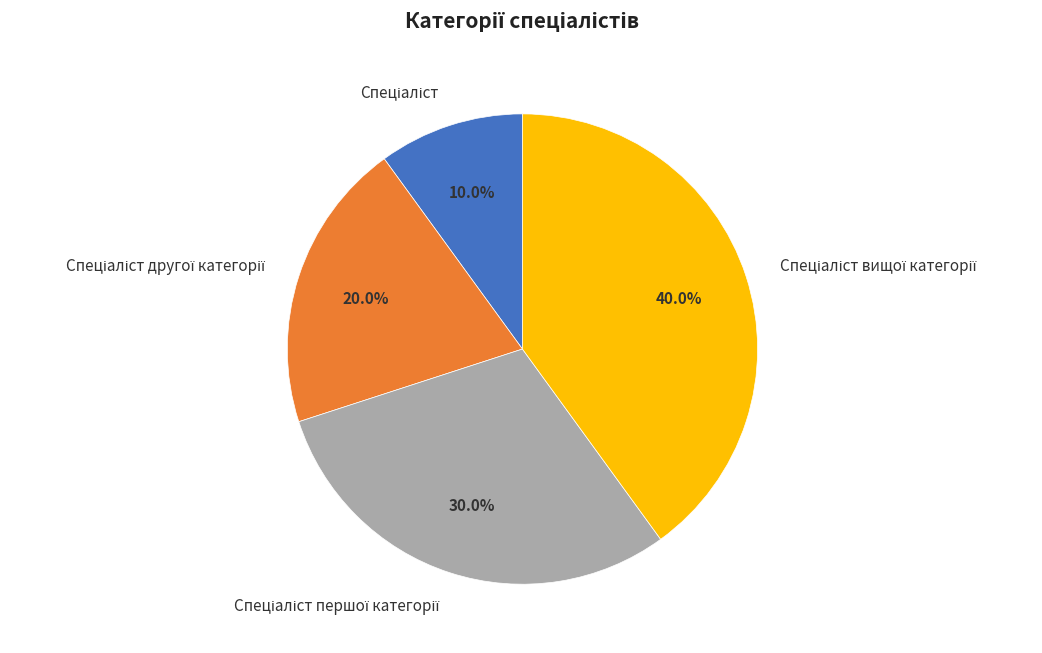

Is there any slice that represents more than half of the pie?

No